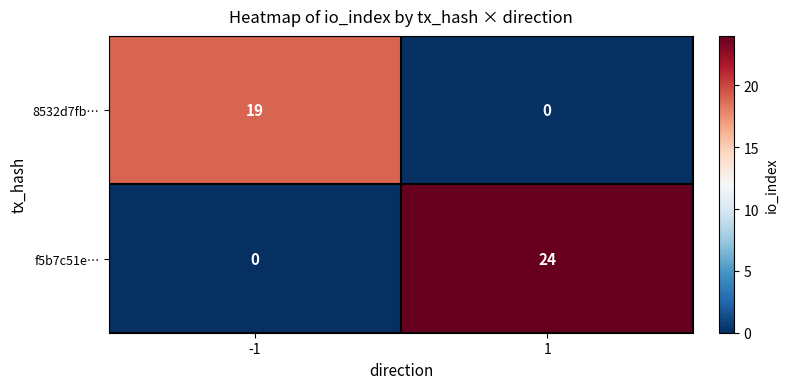

Is it true that f5b7c51e… equals 7 at 1?

False